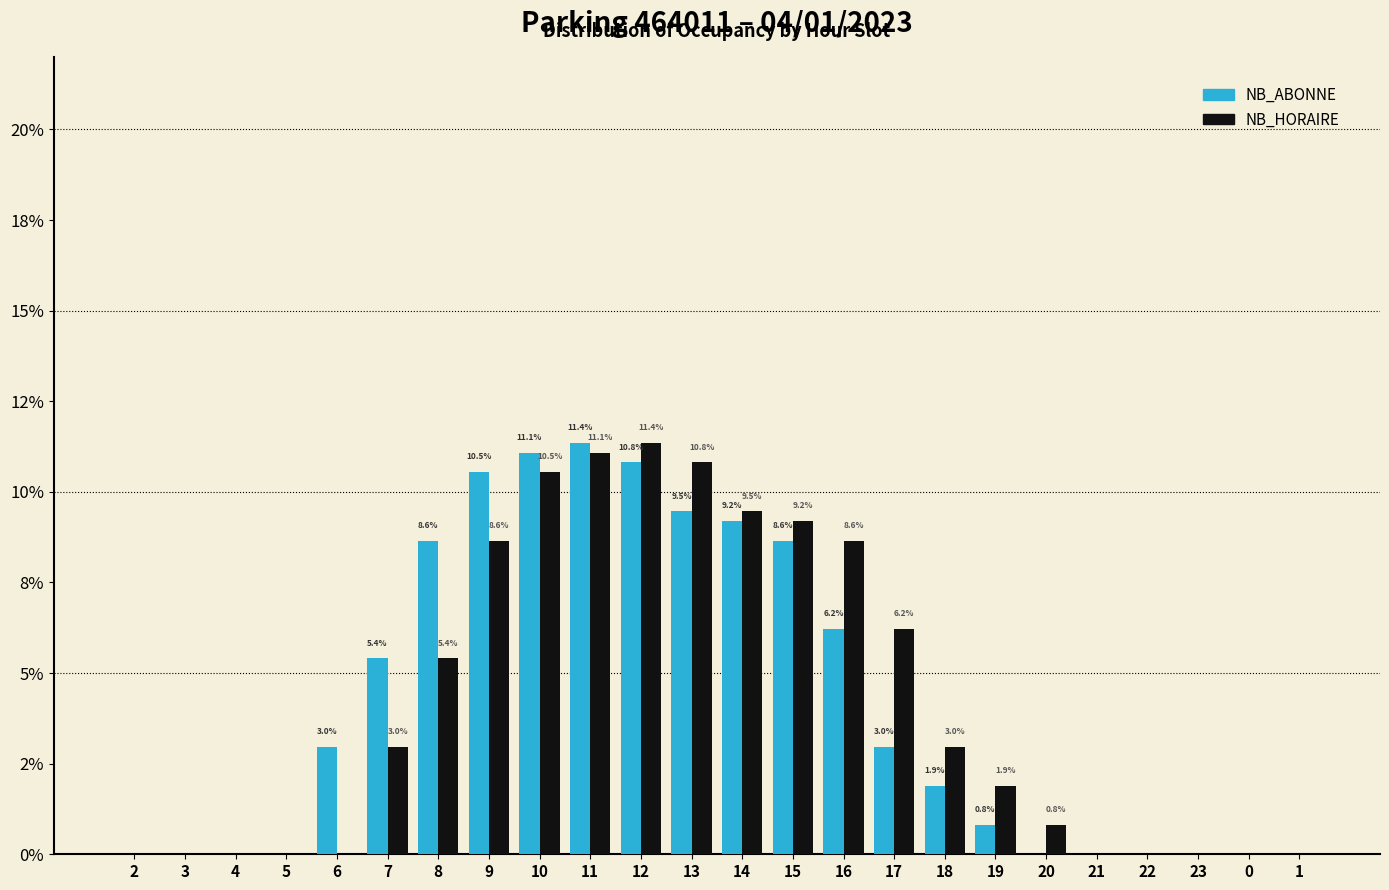

What are all the series names shown in the legend?

NB_ABONNE, NB_HORAIRE